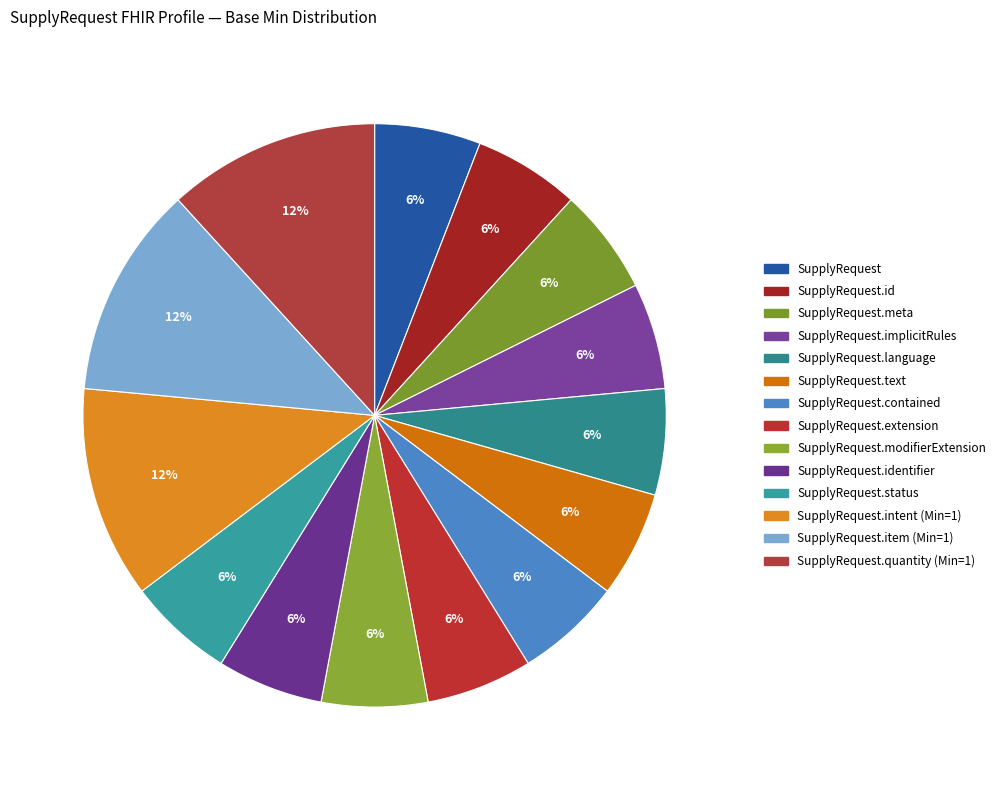

Rank the categories by value from lowest to highest.

SupplyRequest, SupplyRequest.id, SupplyRequest.meta, SupplyRequest.implicitRules, SupplyRequest.language, SupplyRequest.text, SupplyRequest.contained, SupplyRequest.extension, SupplyRequest.modifierExtension, SupplyRequest.identifier, SupplyRequest.status, SupplyRequest.intent, SupplyRequest.item, SupplyRequest.quantity